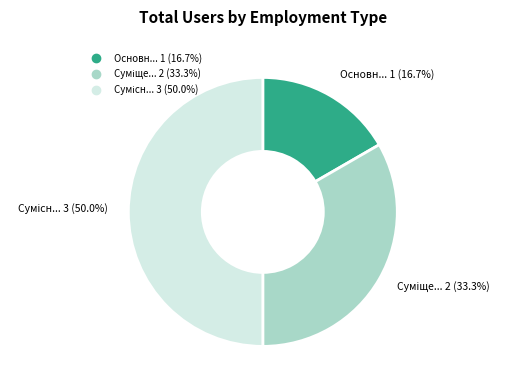

Which category has the biggest portion of the pie?

Сумісництво